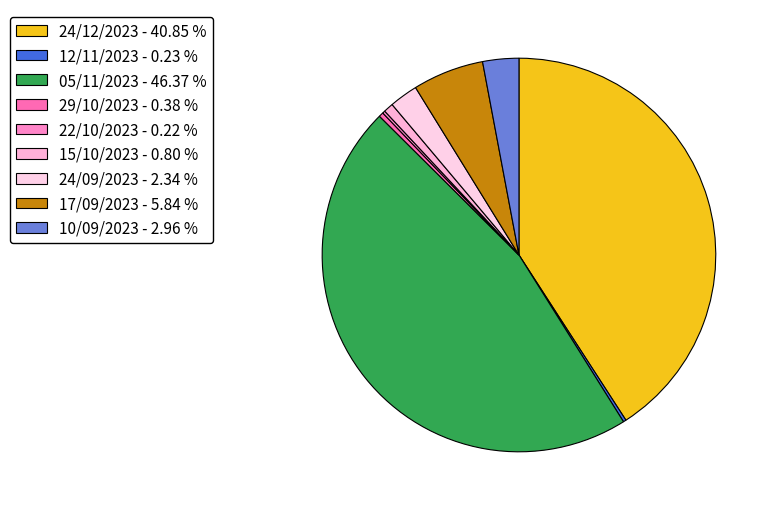

Does any single category account for the majority?

No